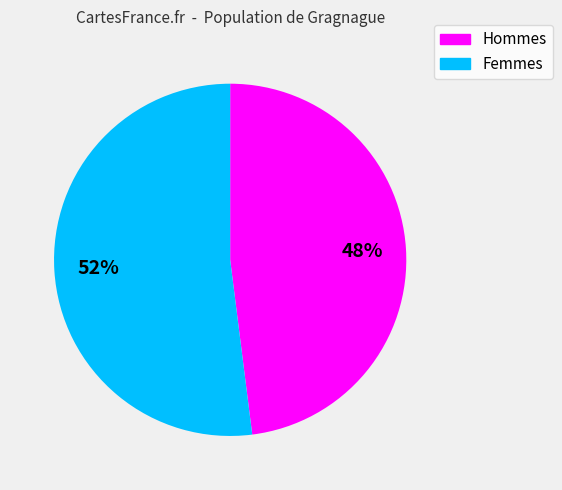

To the nearest percent, what is the difference between the largest and smallest slice percentages?

4%